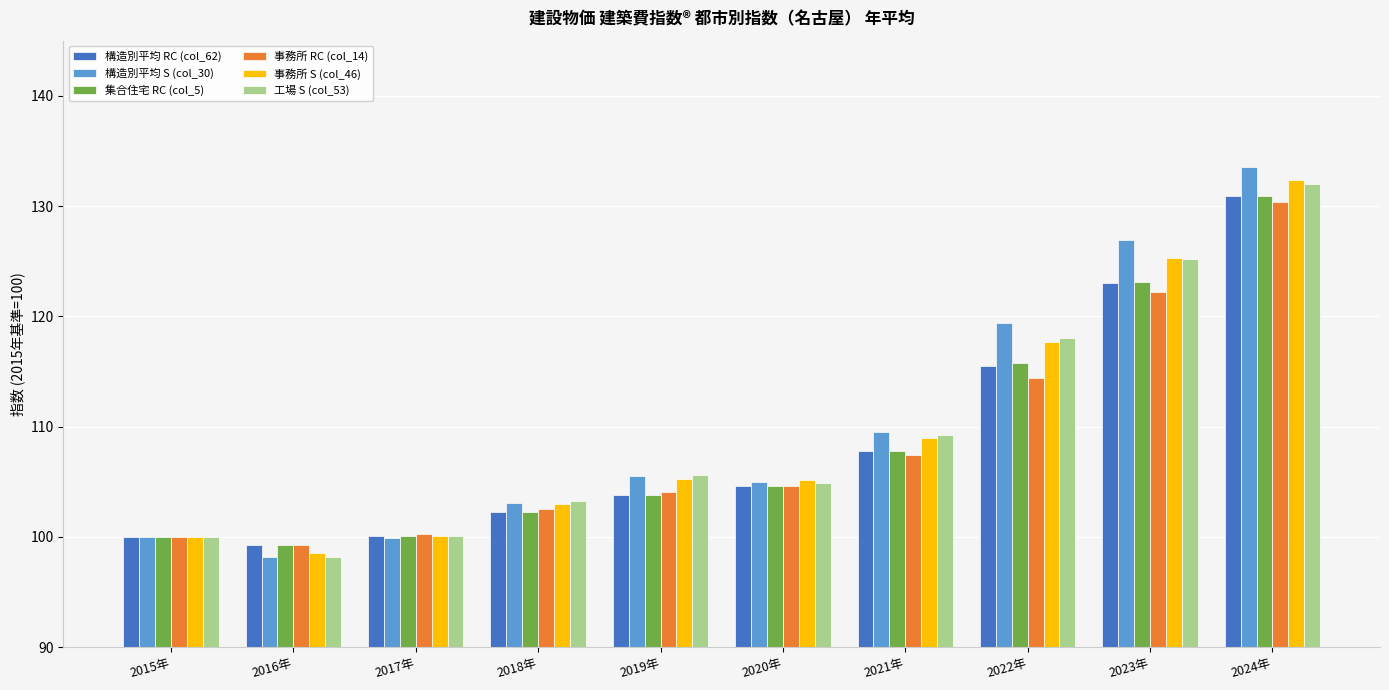

Does the chart contain any negative values?

No